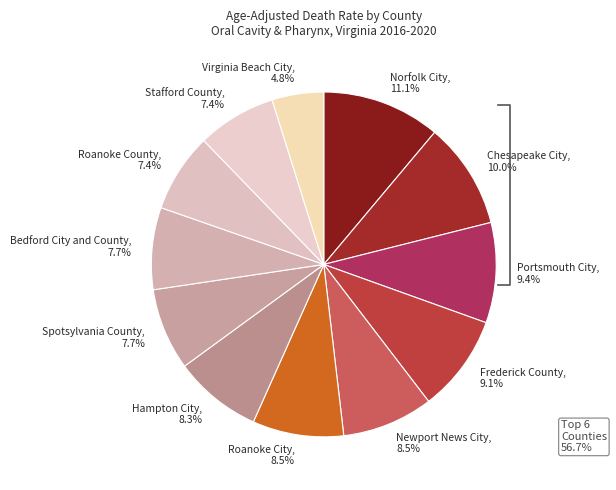

Count the number of slices in the pie.

12